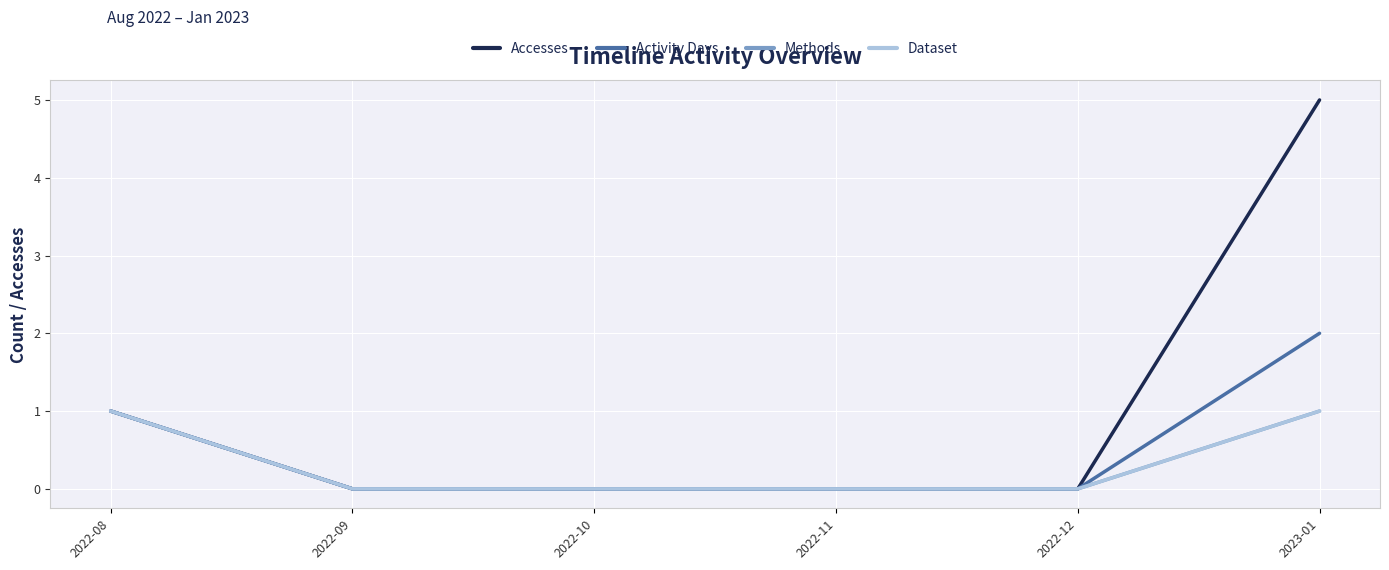

Does the chart display data point markers on the line(s)?

No